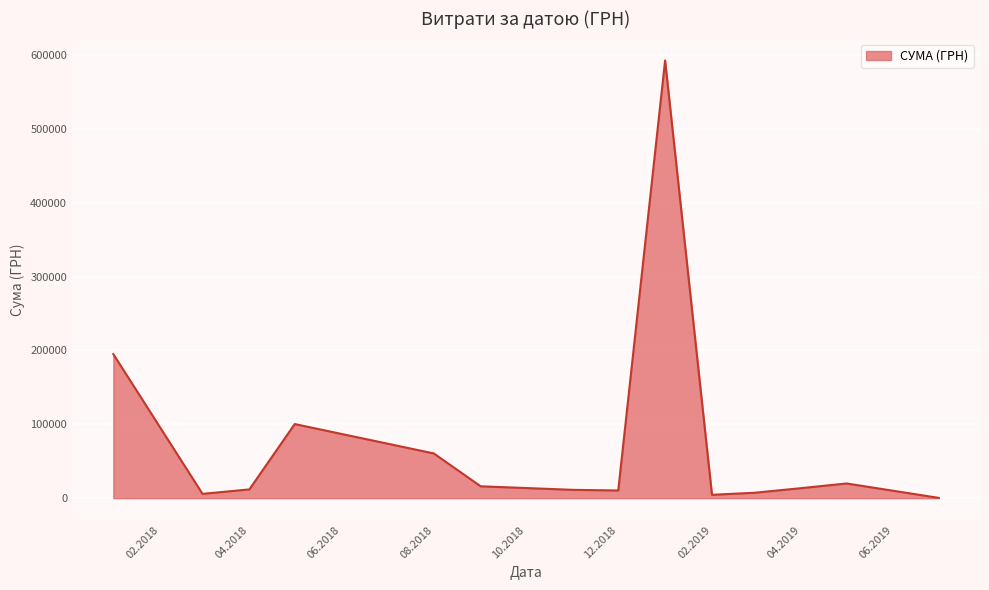

What is the maximum value shown in the chart?

592556.2